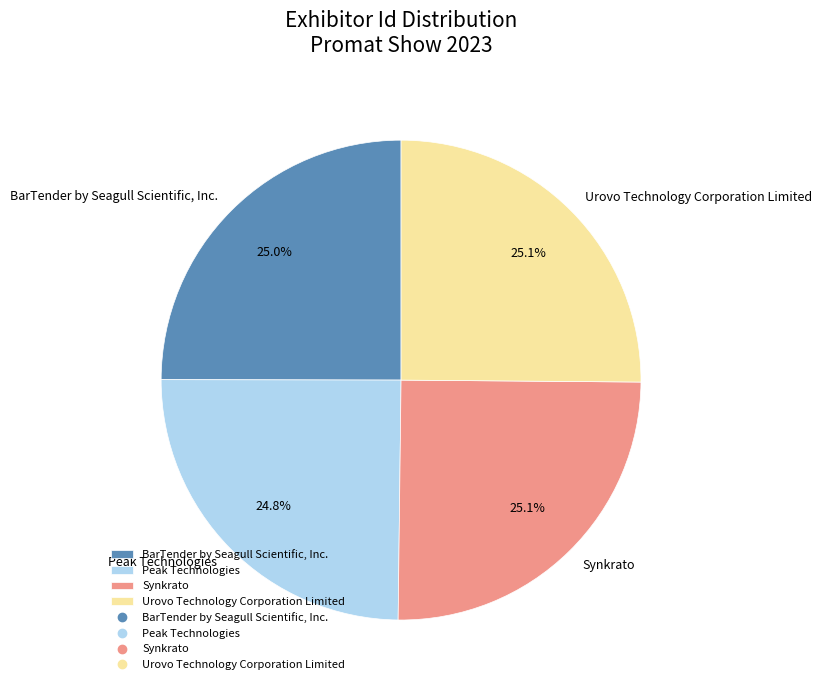

To the nearest percent, what percentage of the pie is Urovo Technology Corporation Limited?

25%